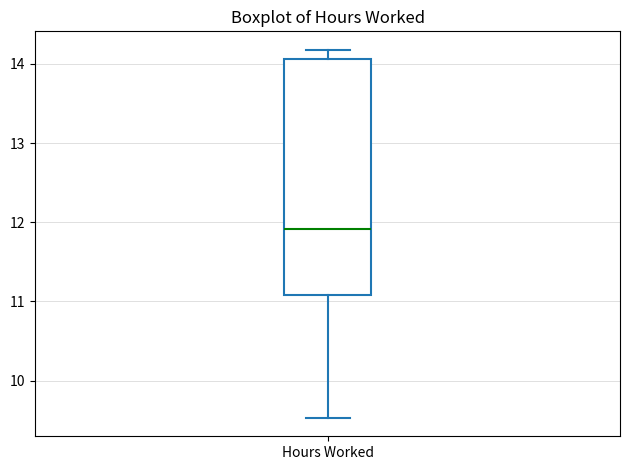

Where is the lower edge of the box for Hours Worked on the y-axis? The values are not printed on the chart, so give them approximately, as read against the axis.

11.1